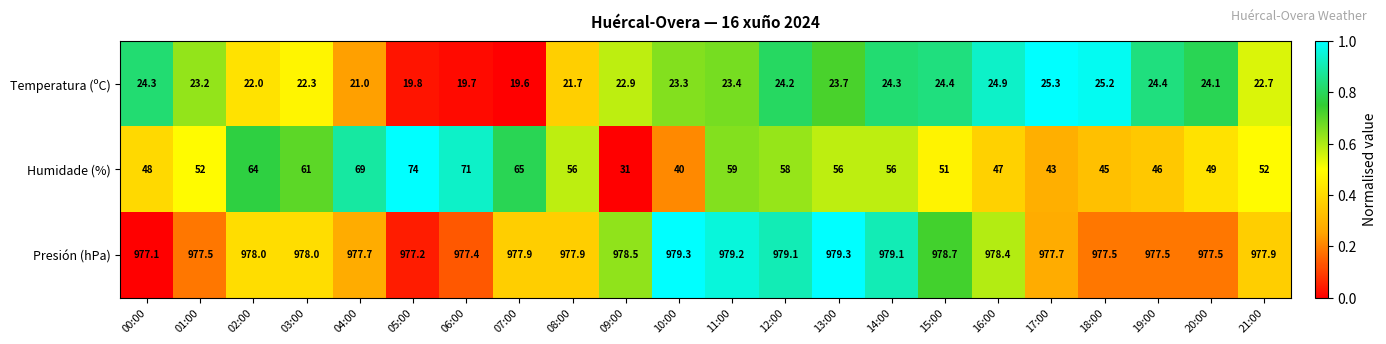

Which series has the largest range (max minus min)?

Humidade (%)